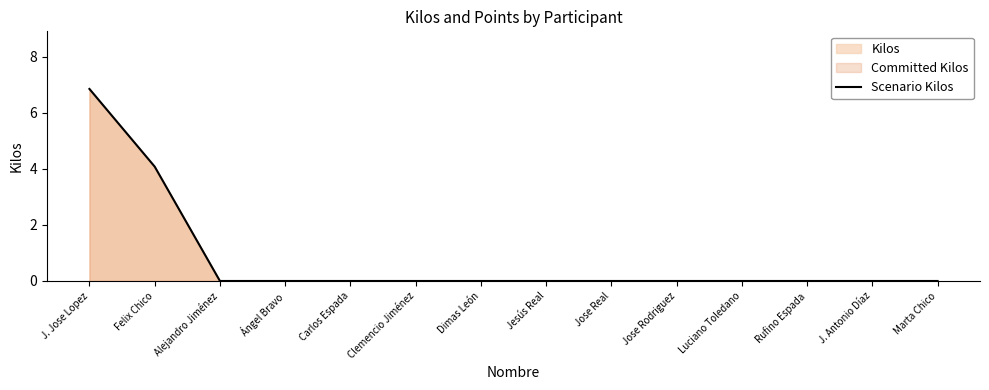

What position from the right is Jose Rodriguez?

5